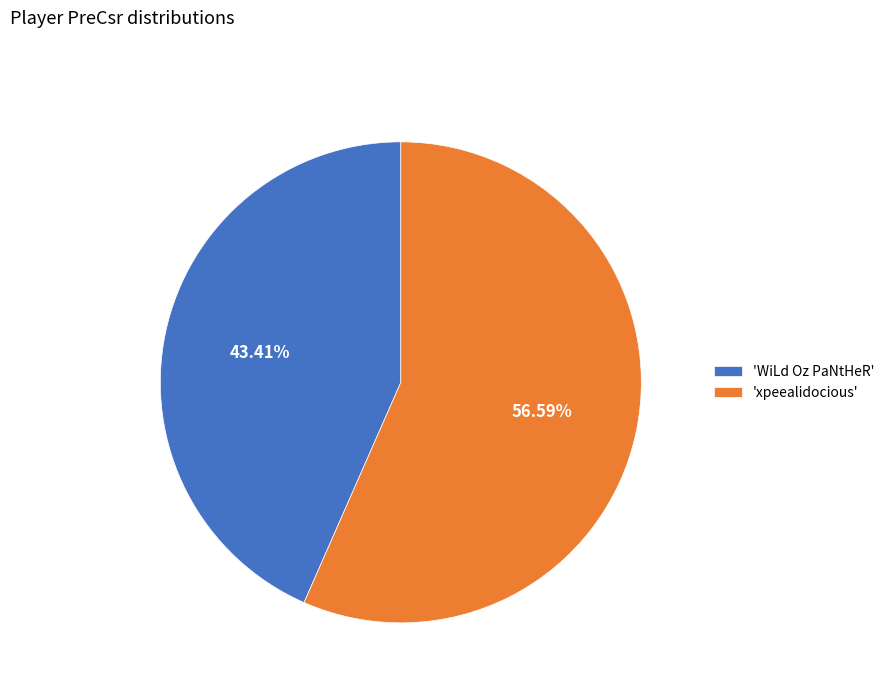

What is the smallest slice in the pie chart?

'WiLd Oz PaNtHeR'